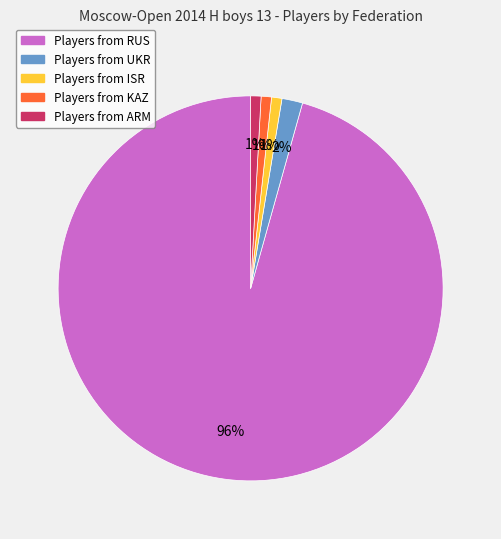

Does any single category account for the majority?

Yes